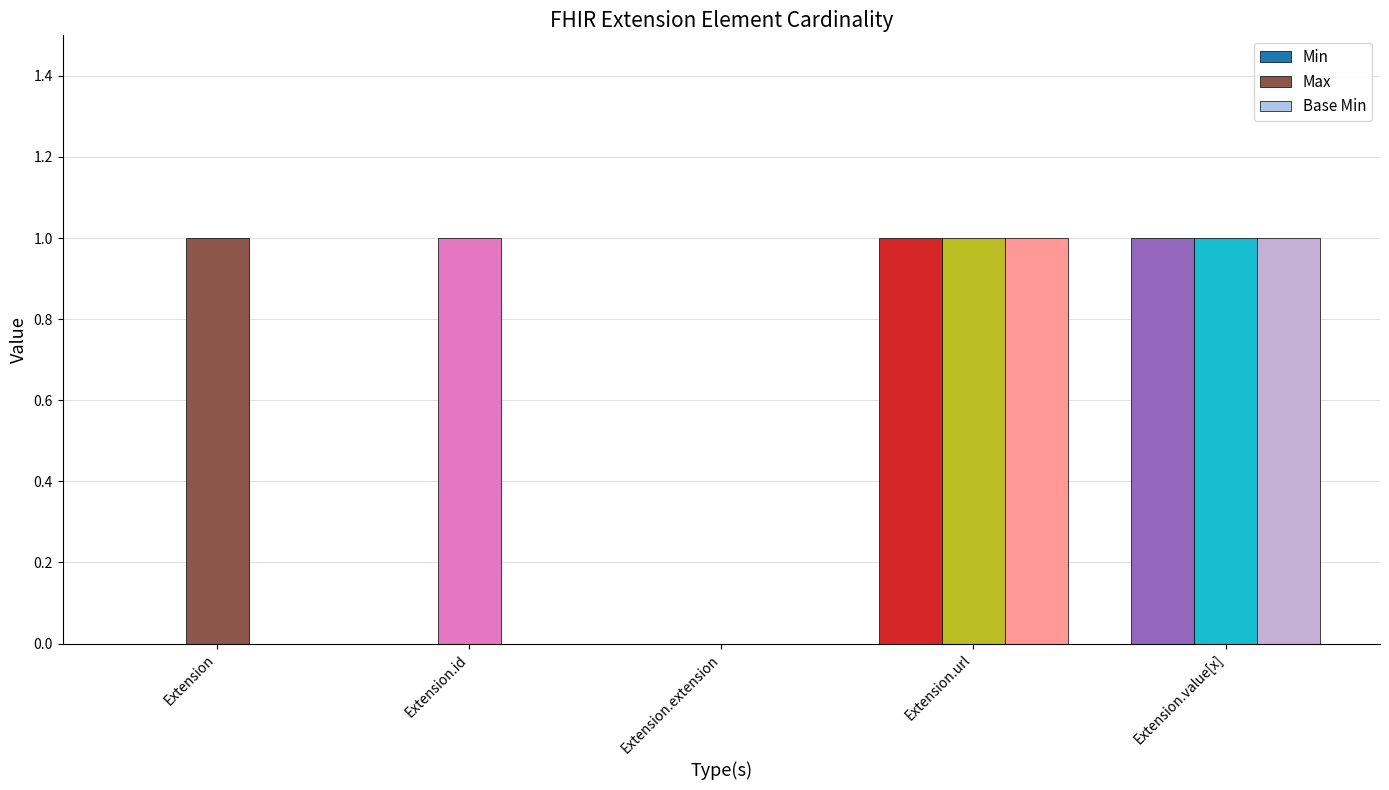

What is the sum of all Min values?

2